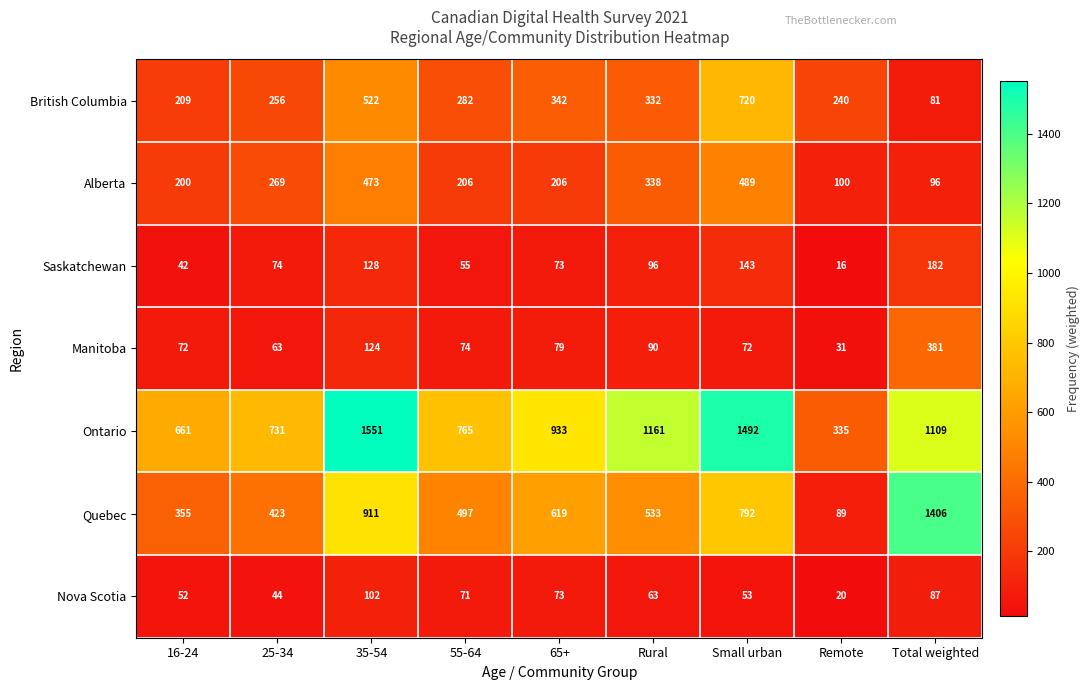

The Quebec series shows 425 at Small urban. True or false?

False